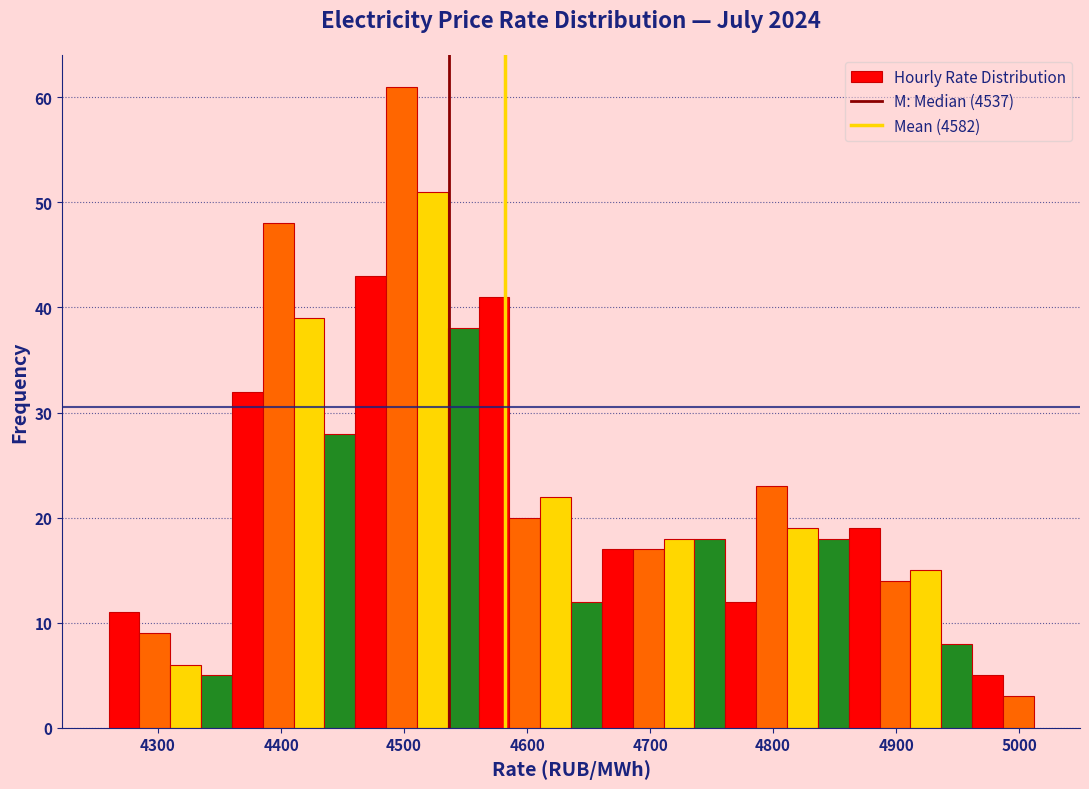

Around what value on the x-axis is the tallest bar? Give the approximate position of its centre, as read against the axis.

4500